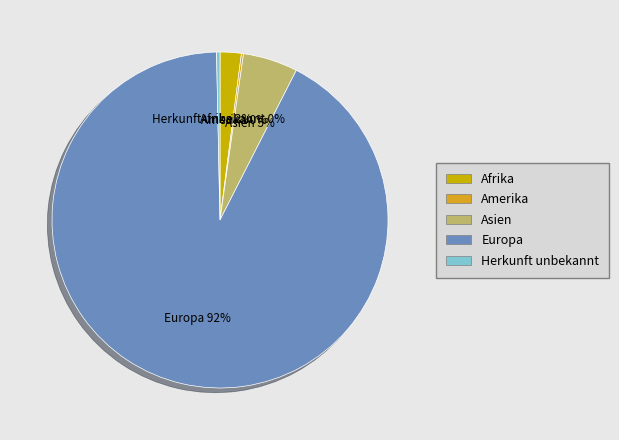

Which slice is the largest?

Europa